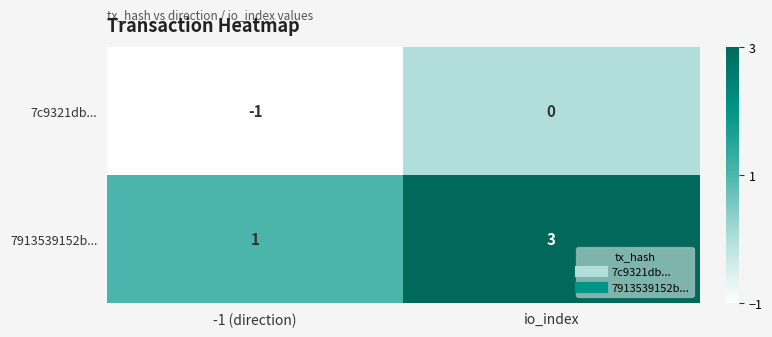

Is the value of 7c9321db... at -1 (direction) greater than the value of 7913539152b... at -1 (direction)?

No